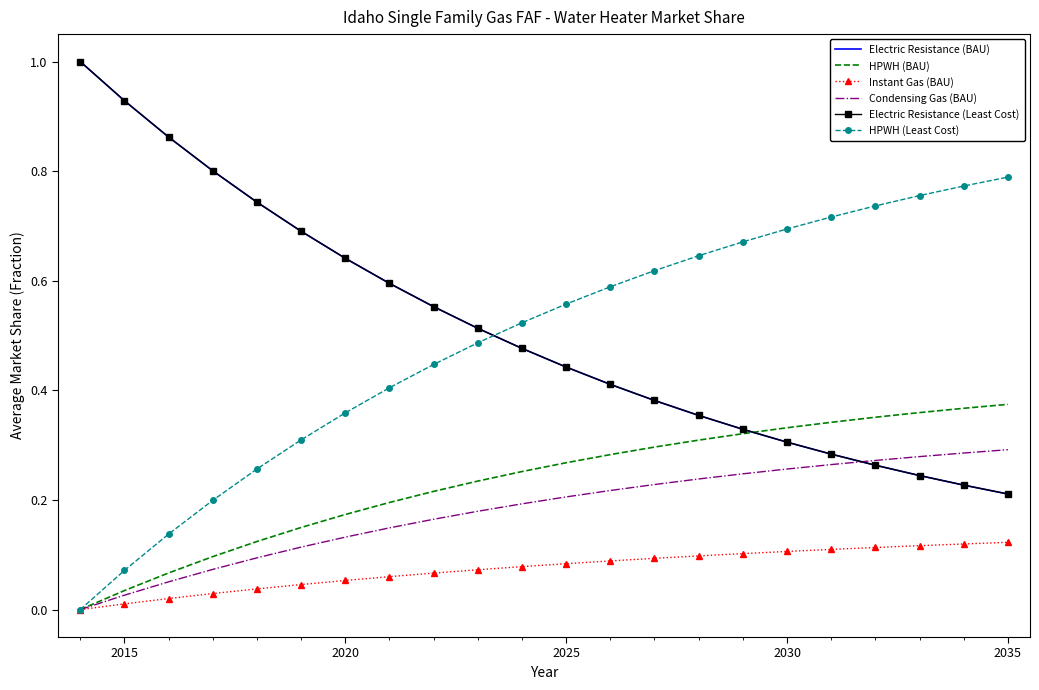

What is the highest value of the Electric Resistance (Least Cost) series?

1.0